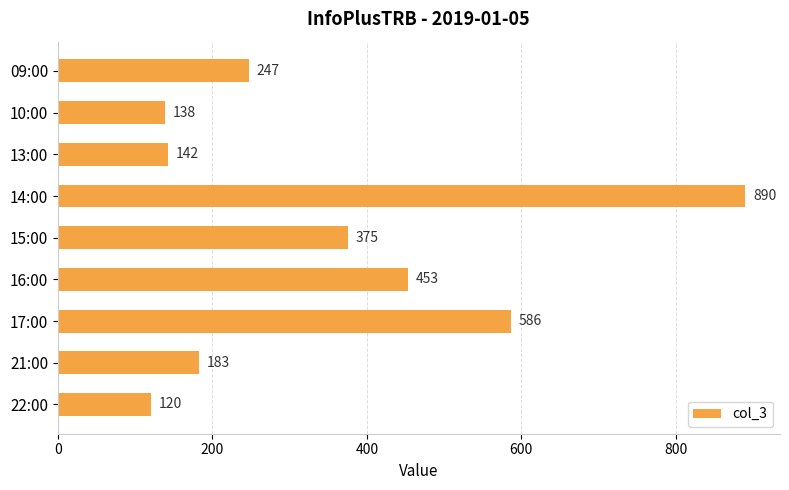

Between 21:00 and 14:00, which is larger?

14:00